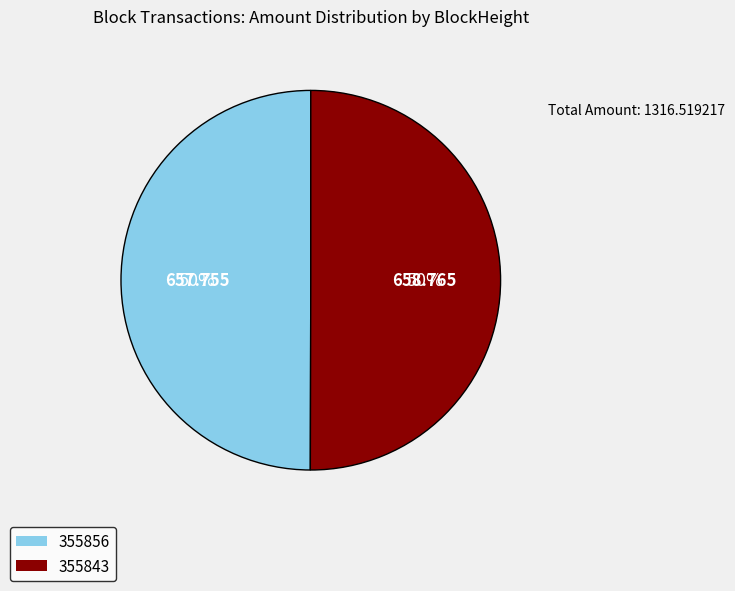

Count the number of slices in the pie.

2